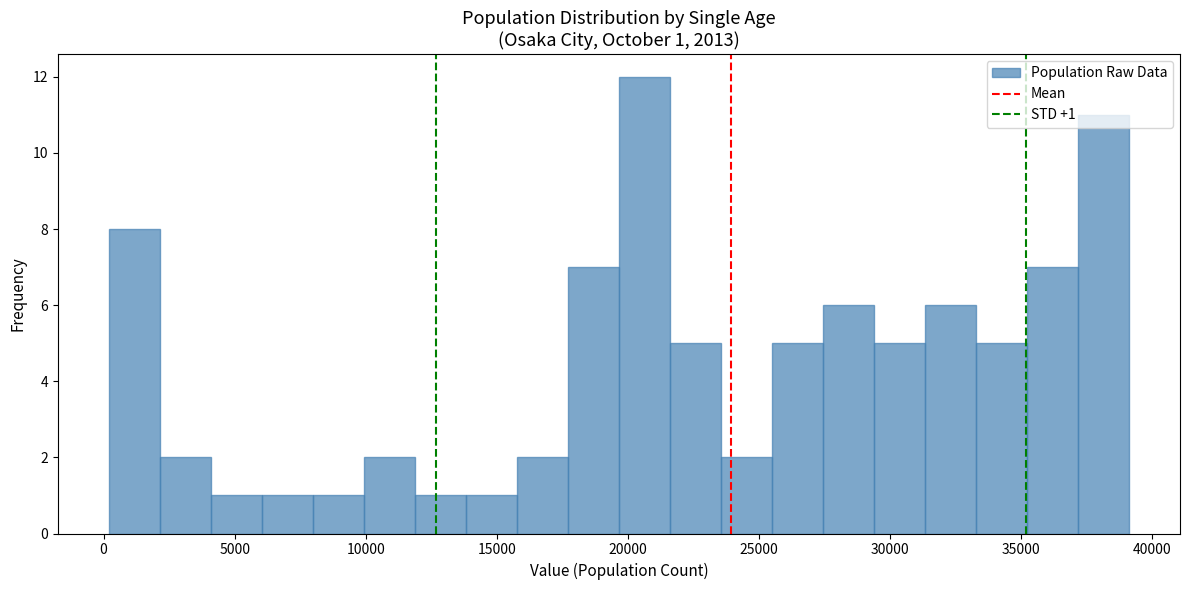

Around what value on the x-axis is the tallest bar? Give the approximate position of its centre, as read against the axis.

20500